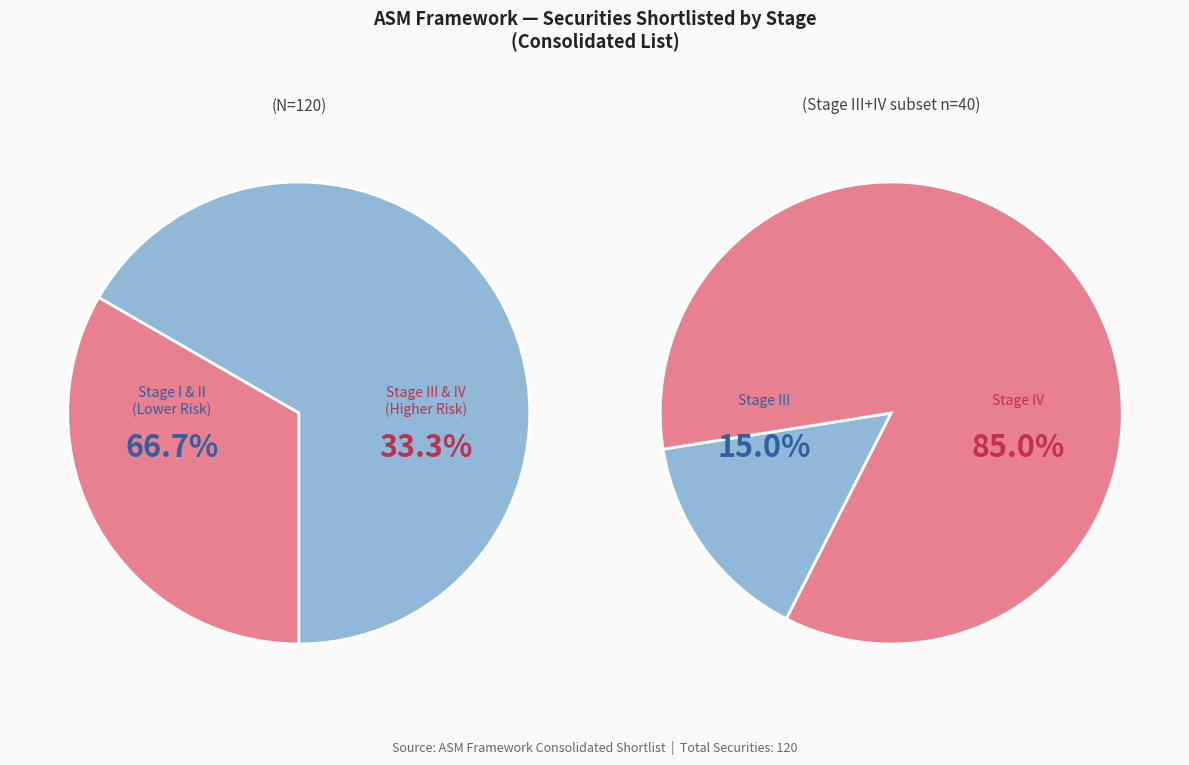

How many slices are in this pie chart?

4